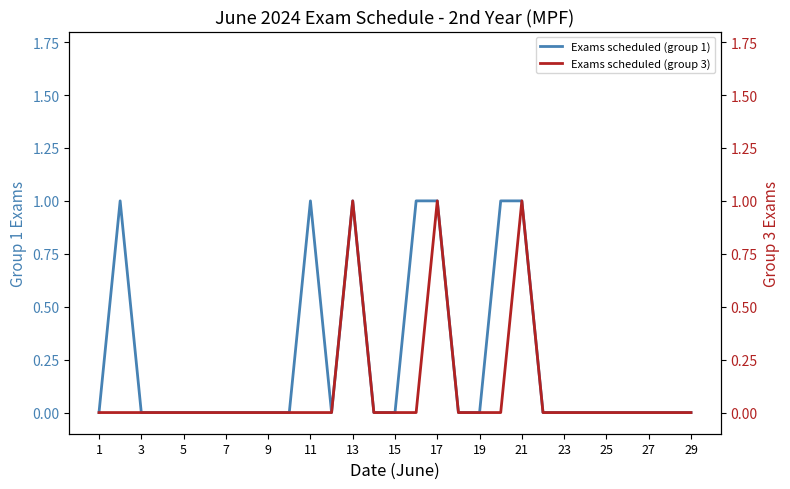

The Exams scheduled (group 1) series shows 0 at 9. True or false?

True